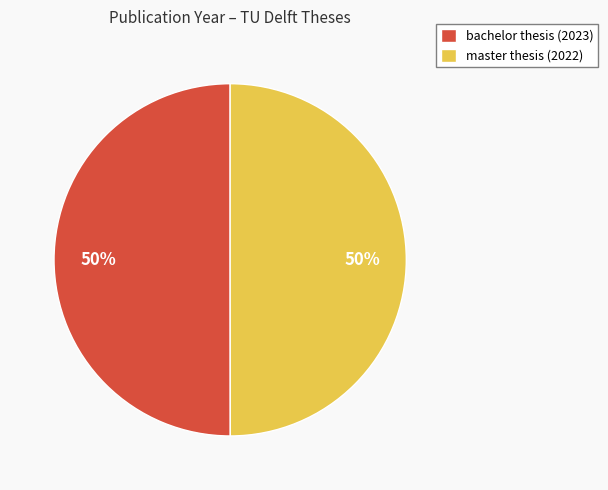

To the nearest percent, what percentage of the pie is master thesis (2022)?

50%